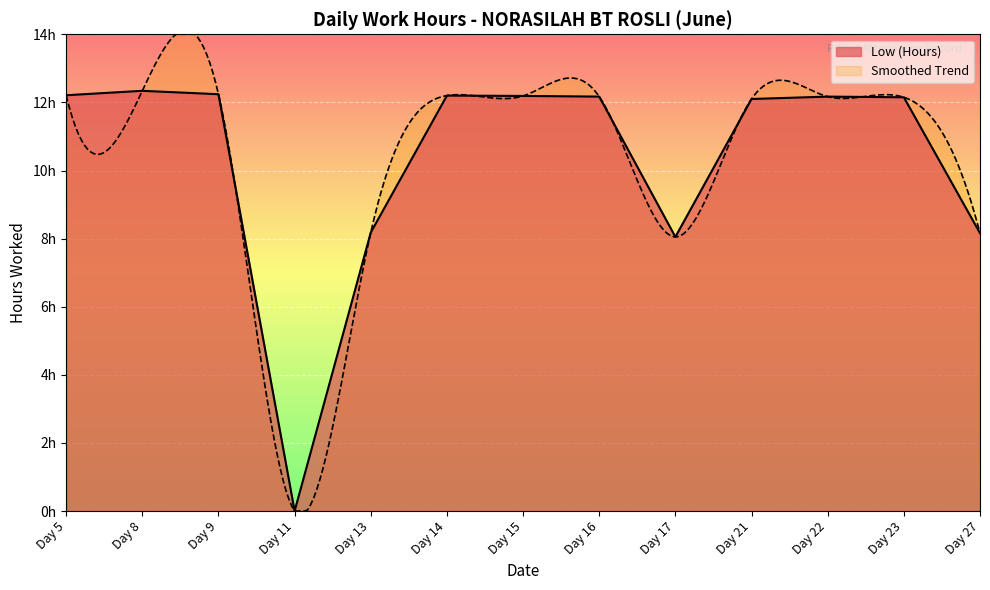

Which label corresponds to the largest value in the chart?

Day 8